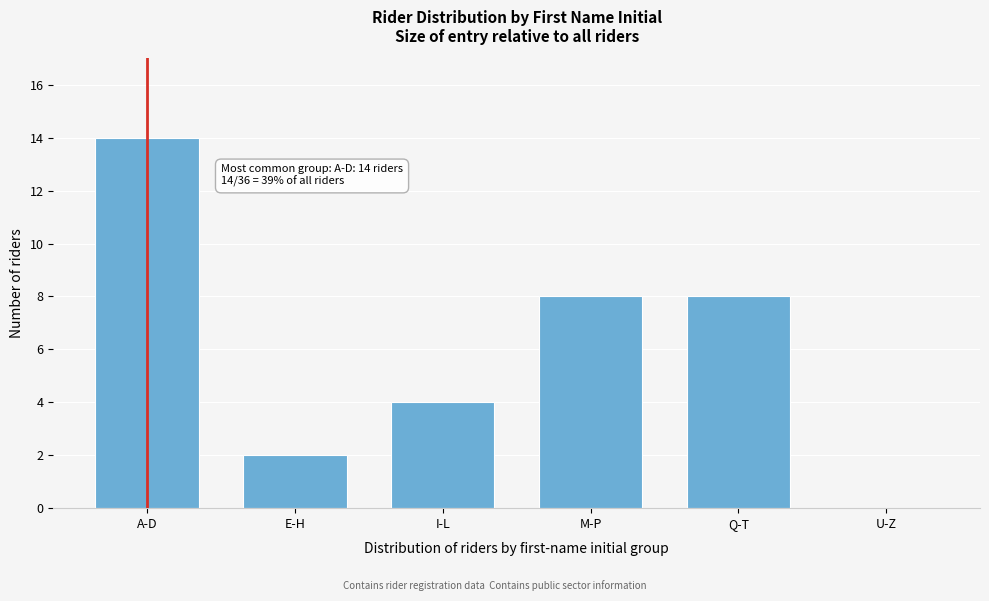

Reading left to right, list all the values displayed in this chart.

A-D=14	E-H=2	I-L=4	M-P=8	Q-T=8	U-Z=0